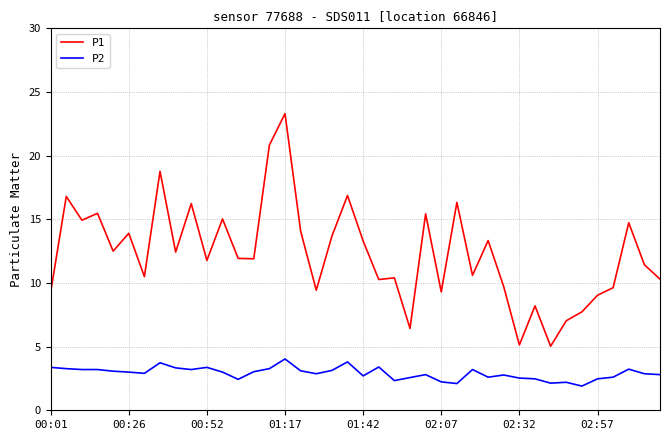

True or false: P1 and P2 intersect in this chart.

False